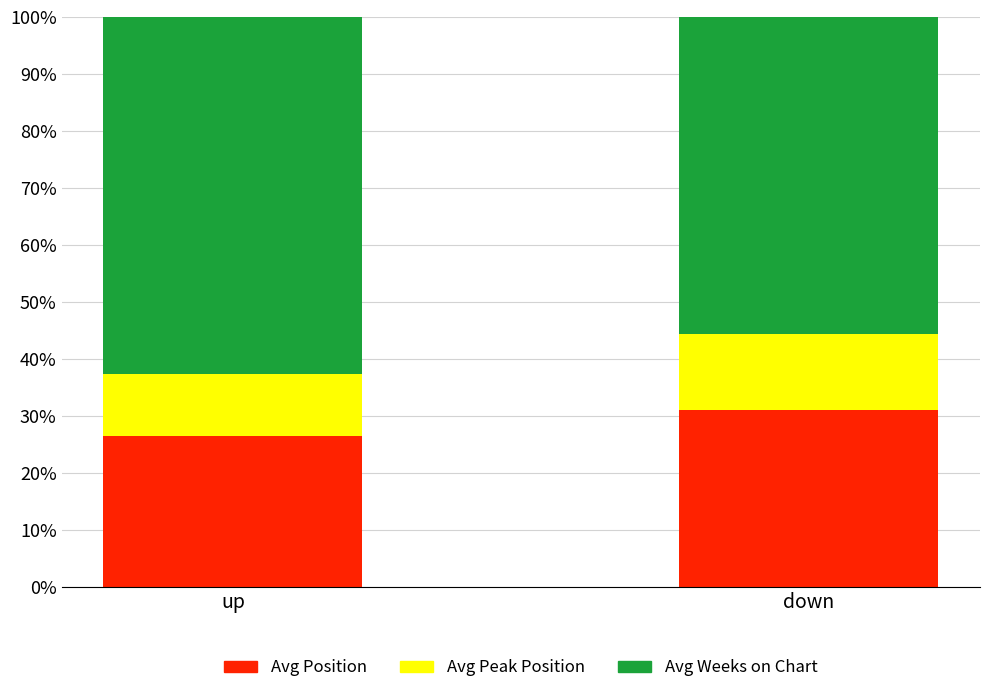

Reading left to right, list the values for the Avg Position series.

26.6	31.0